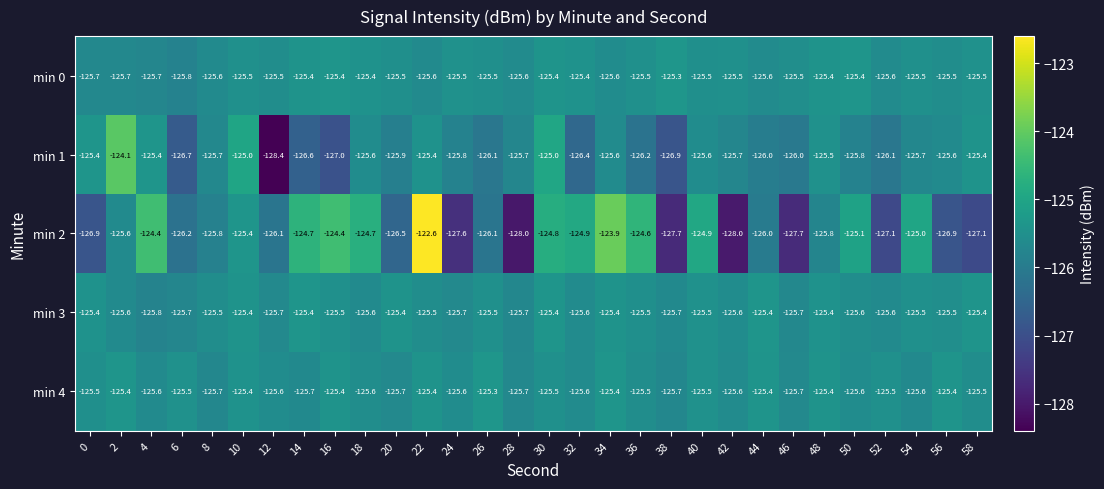

The value of min 0 at 56 is -125.5. True or false?

True